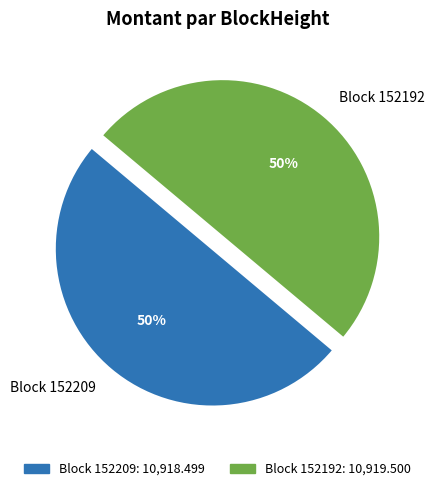

To the nearest percent, what is the average slice percentage?

50%